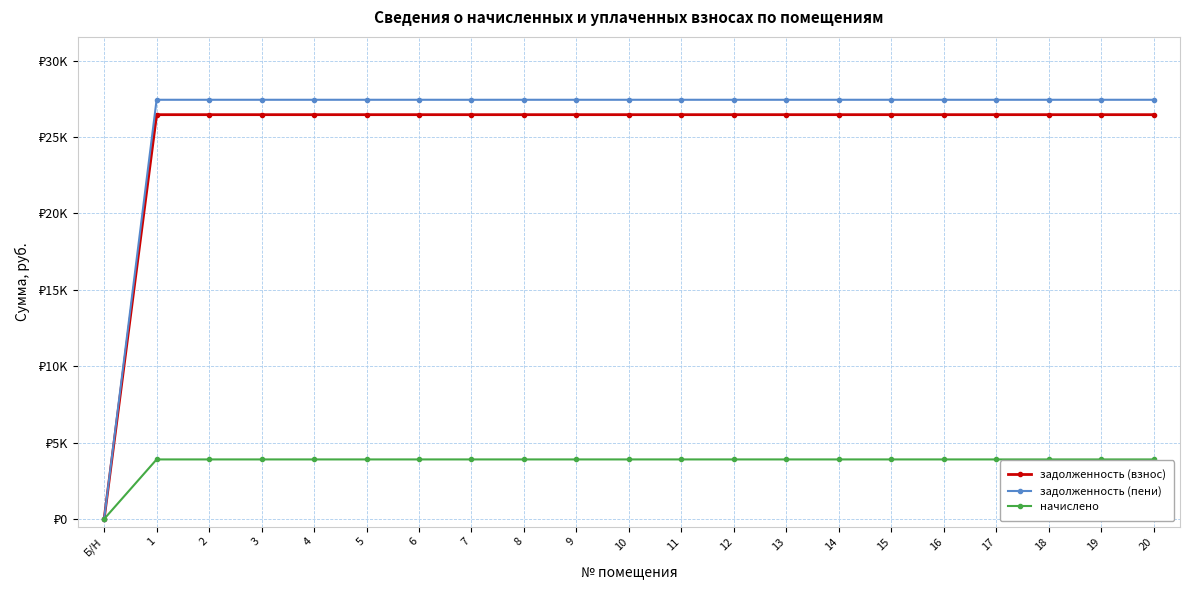

Is this an area chart (filled region under the line)?

No